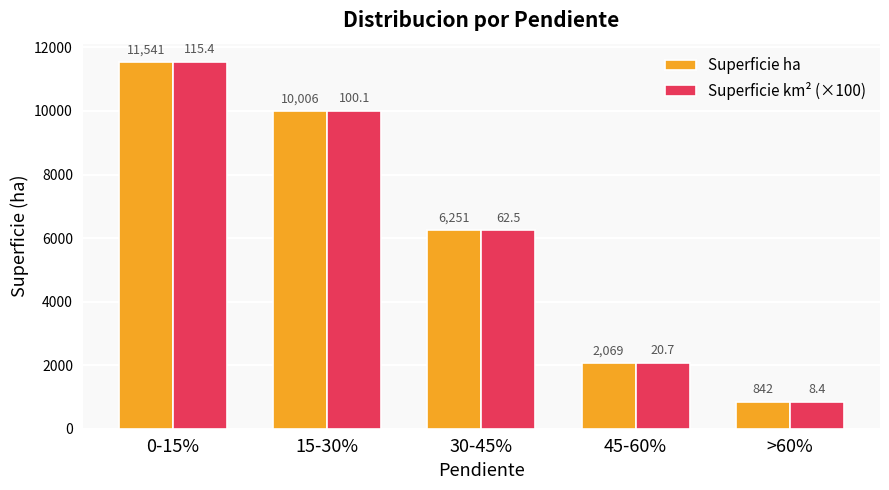

Rank the categories by Superficie km² (×100) value from highest to lowest.

0-15%, 15-30%, 30-45%, 45-60%, >60%